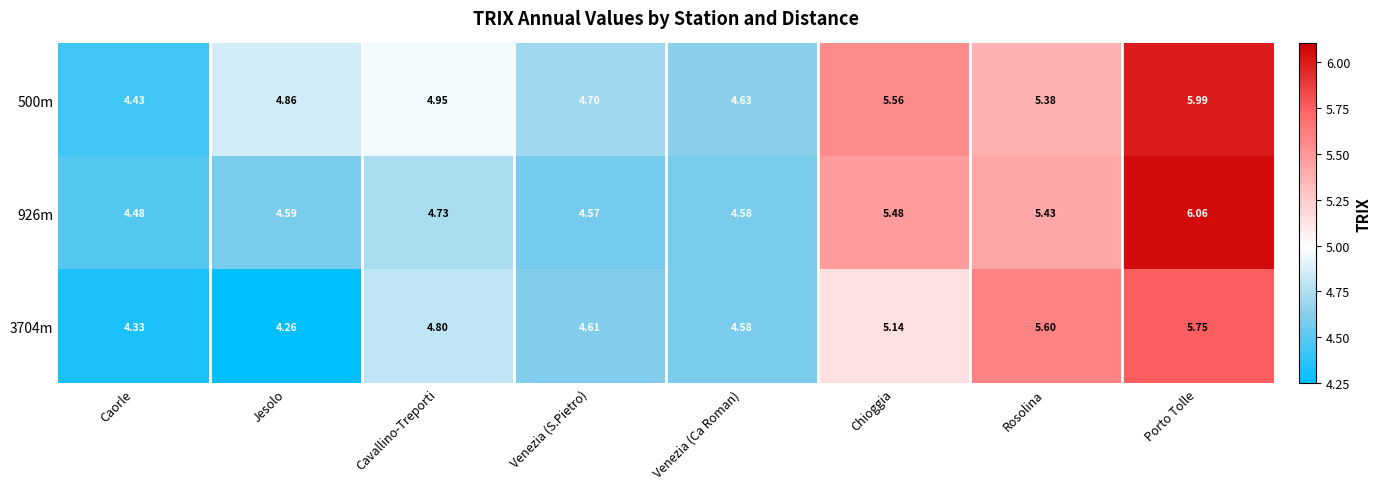

At how many categories does at least one series exceed 5?

3